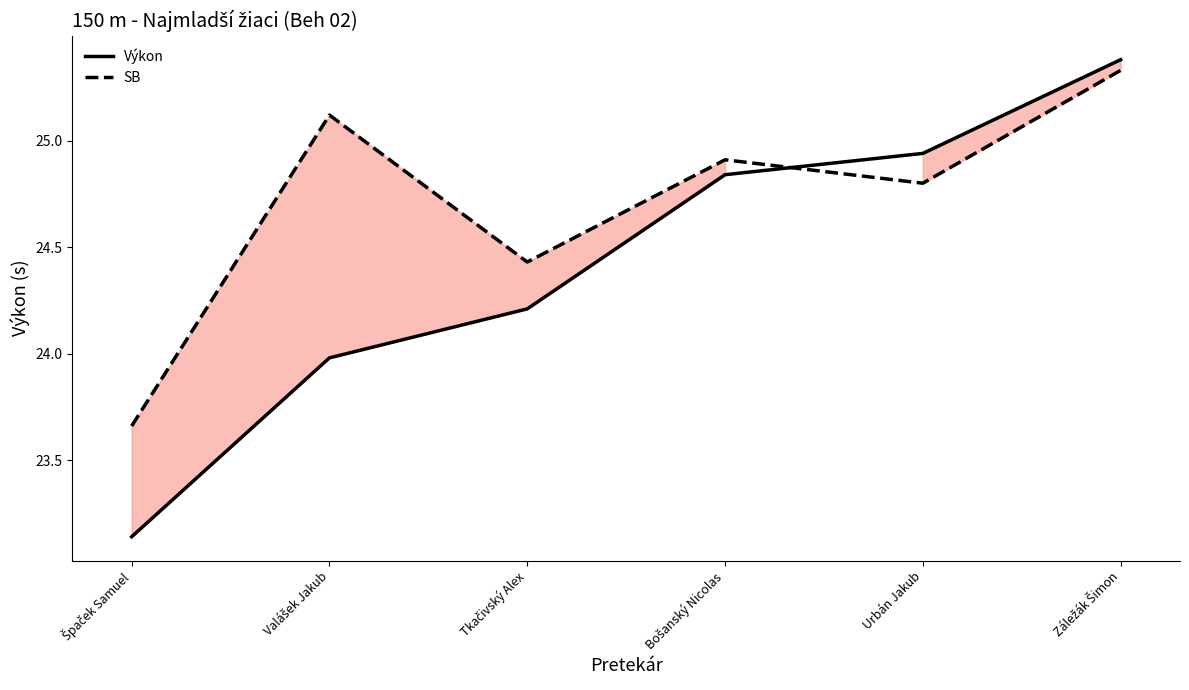

Between Urbán Jakub and Záležák Šimon, which series saw the biggest shift?

SB